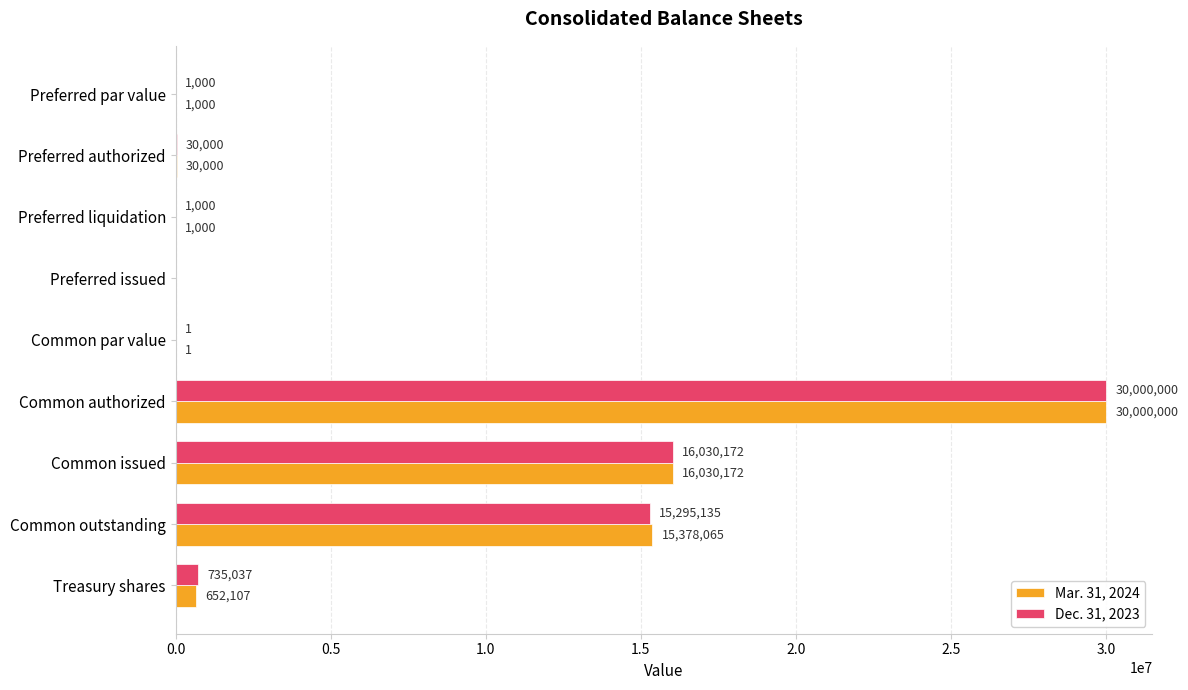

What are all the series names shown in the legend?

Mar. 31, 2024, Dec. 31, 2023